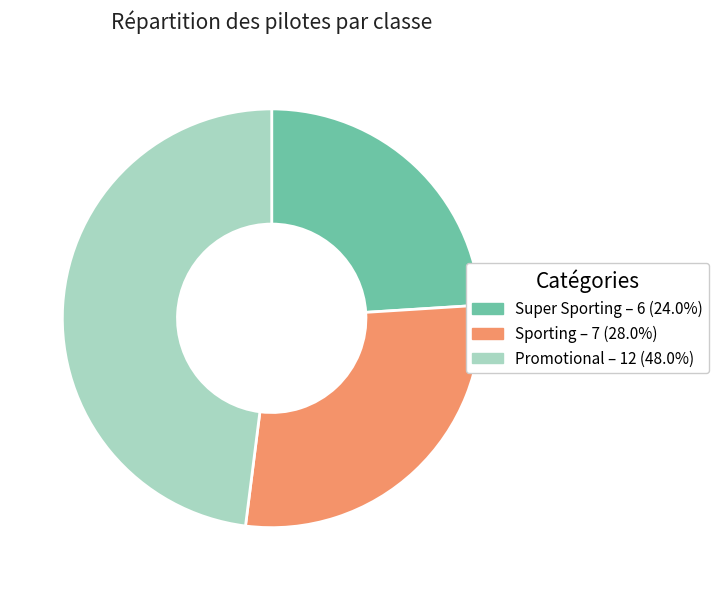

Approximately how many times larger is the value at Sporting compared to Super Sporting?

1.2